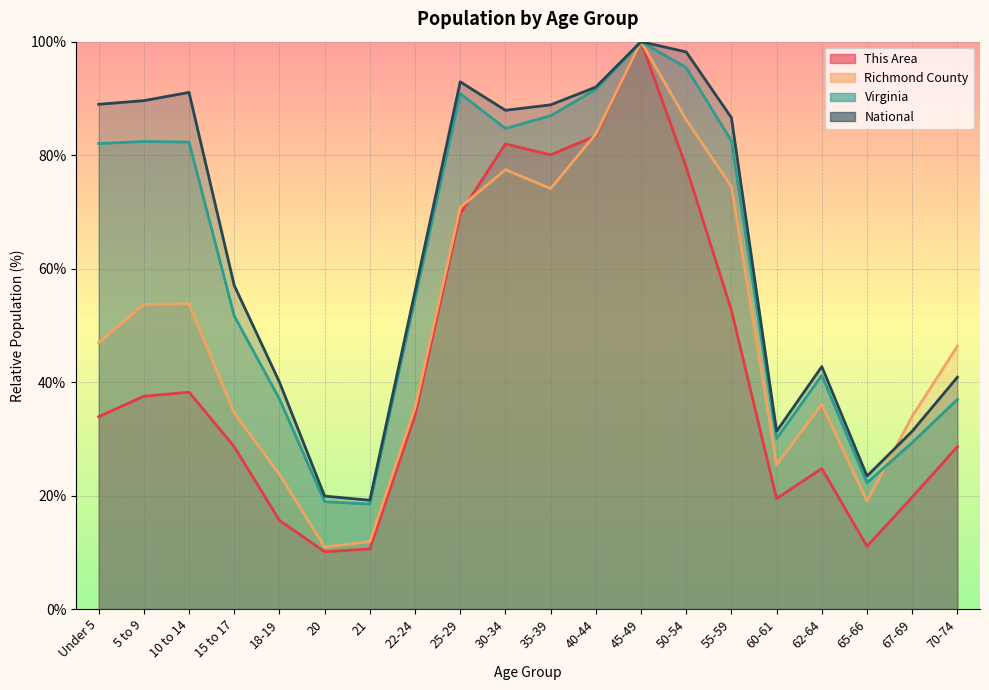

How many times do Richmond County and National cross each other?

1